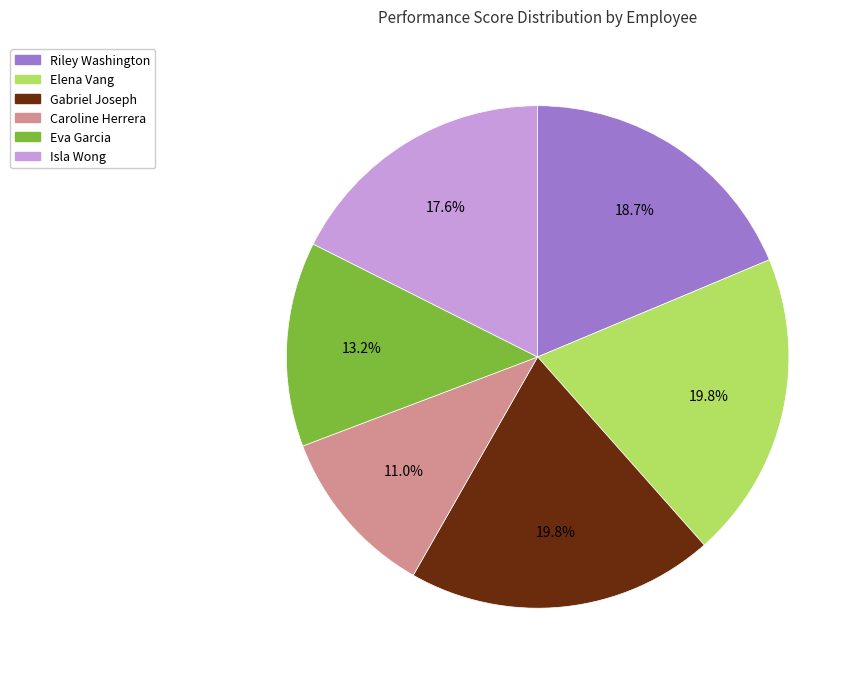

Approximately how many times larger is the value at Elena Vang compared to Riley Washington?

1.1